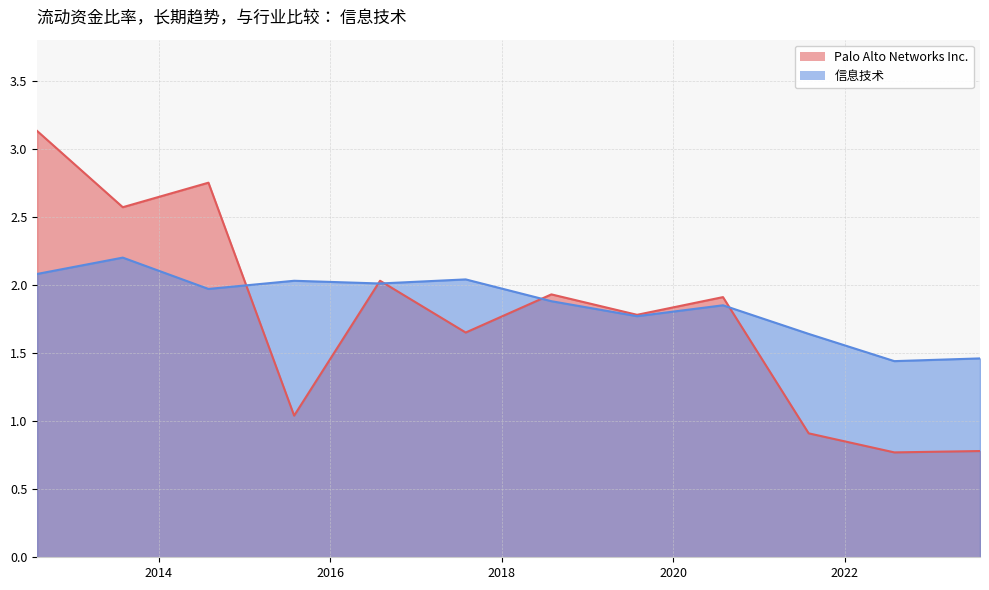

Rank the series by their average value, from lowest to highest.

Palo Alto Networks Inc., 信息技术